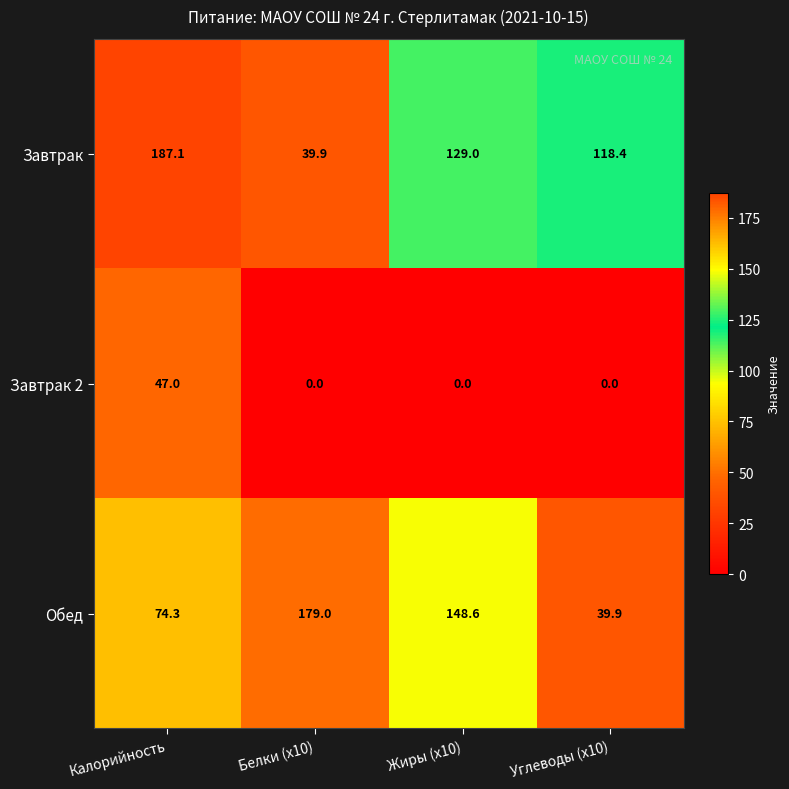

The Завтрак series shows 84.7 at Калорийность. True or false?

False